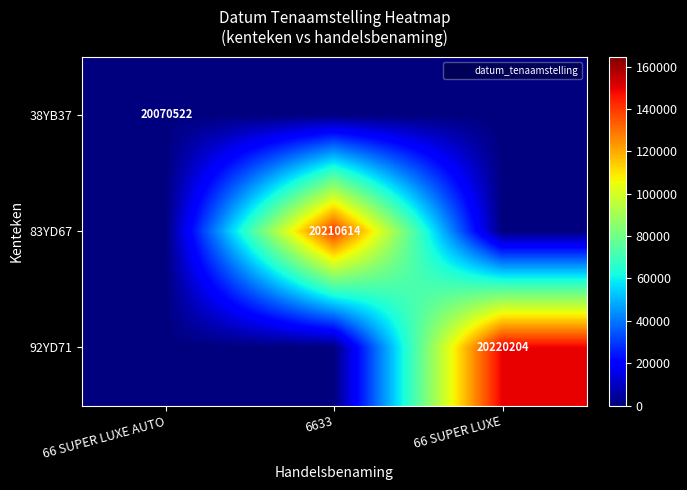

The 83YD67 series shows 36261177 at 6633. True or false?

False